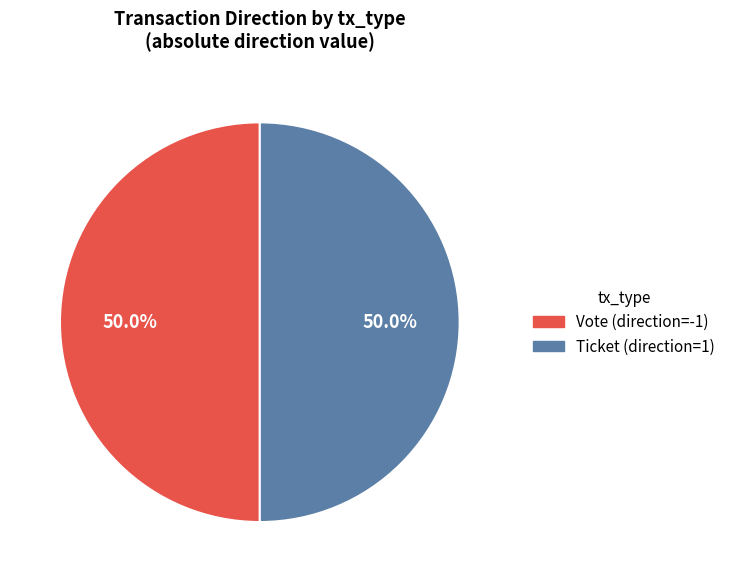

Combined, what portion of the pie is Ticket and Vote?

100.0%